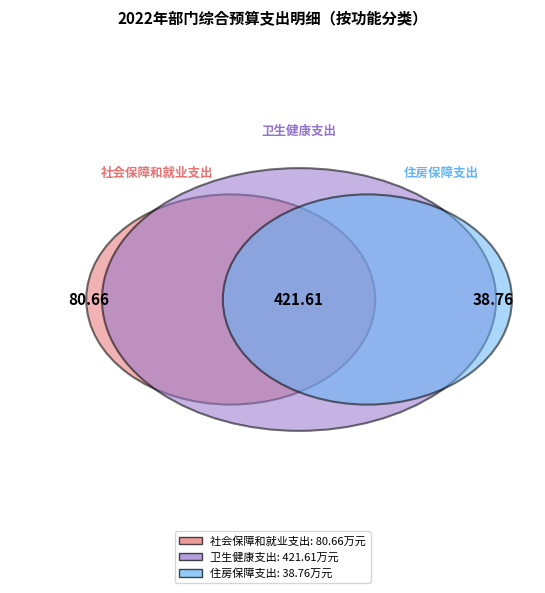

Which category has the smallest portion of the pie?

住房保障支出